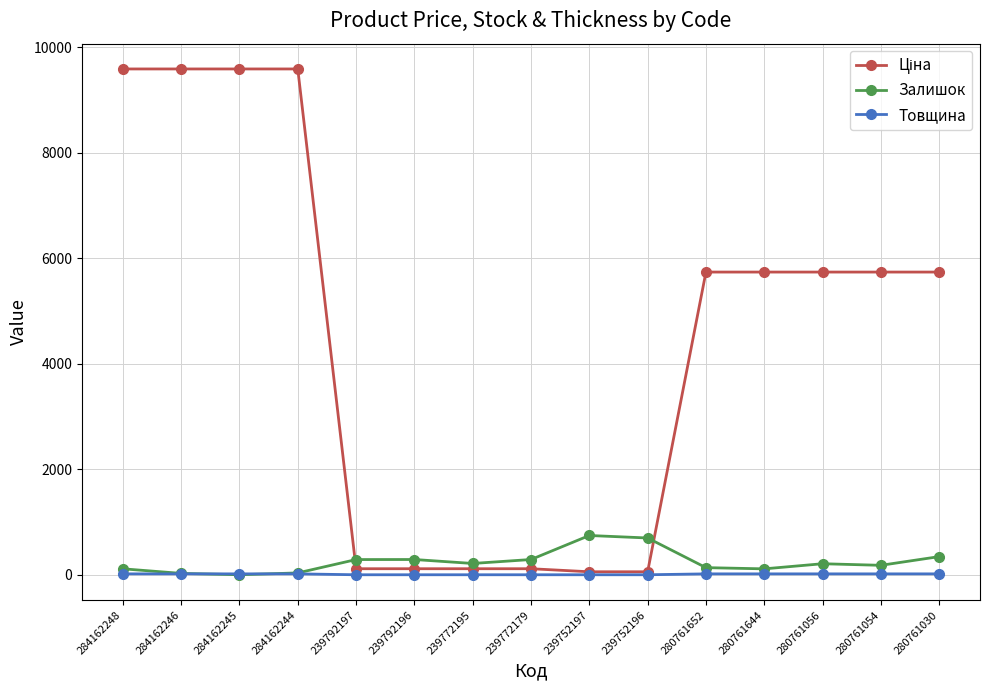

What is the sum of all Товщина values?

168.0